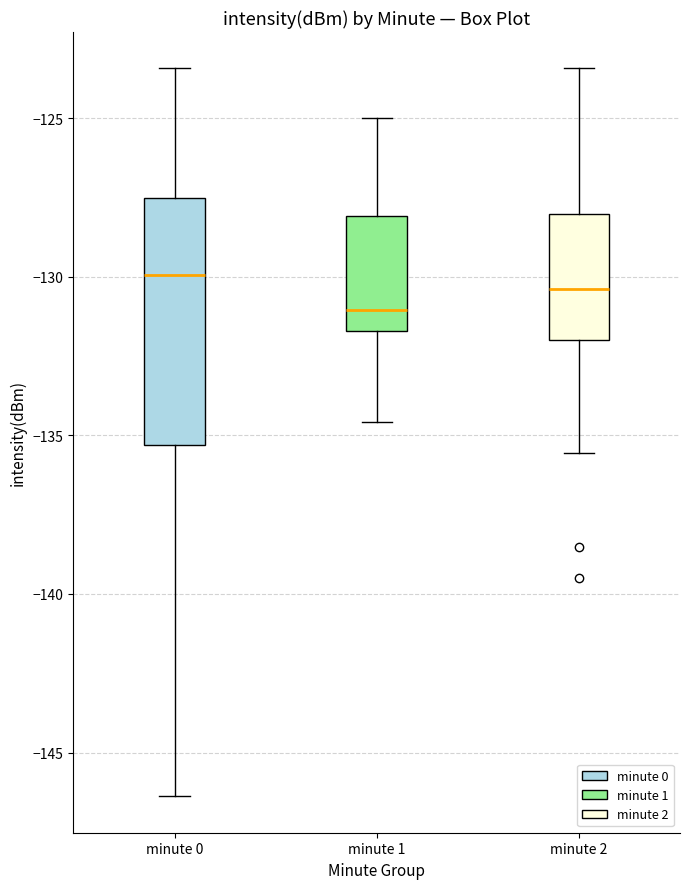

Which box is the tallest, from its lower edge to its upper edge?

minute 0